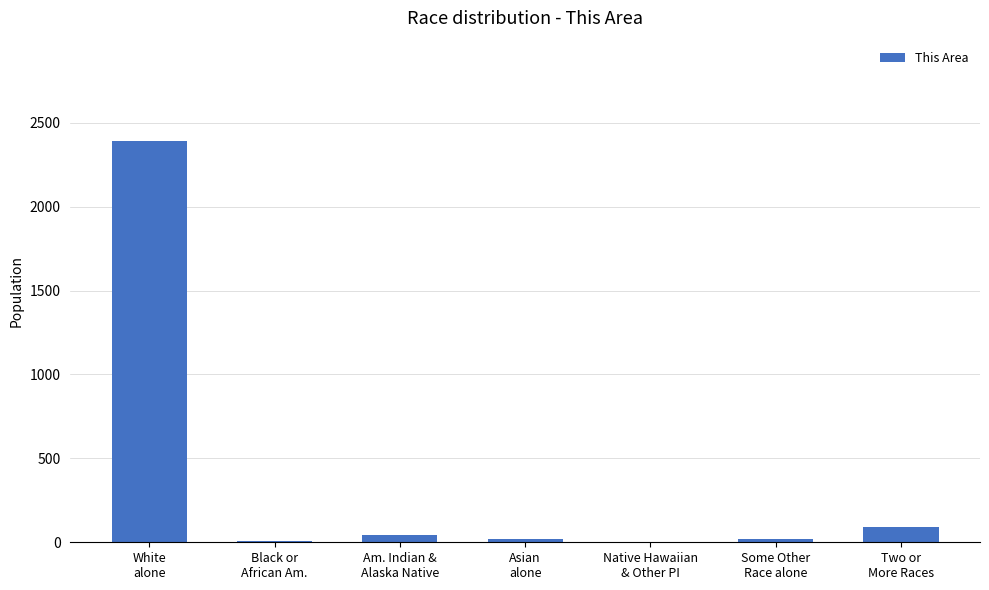

Between Asian
alone and Two or
More Races, which is larger?

Two or
More Races